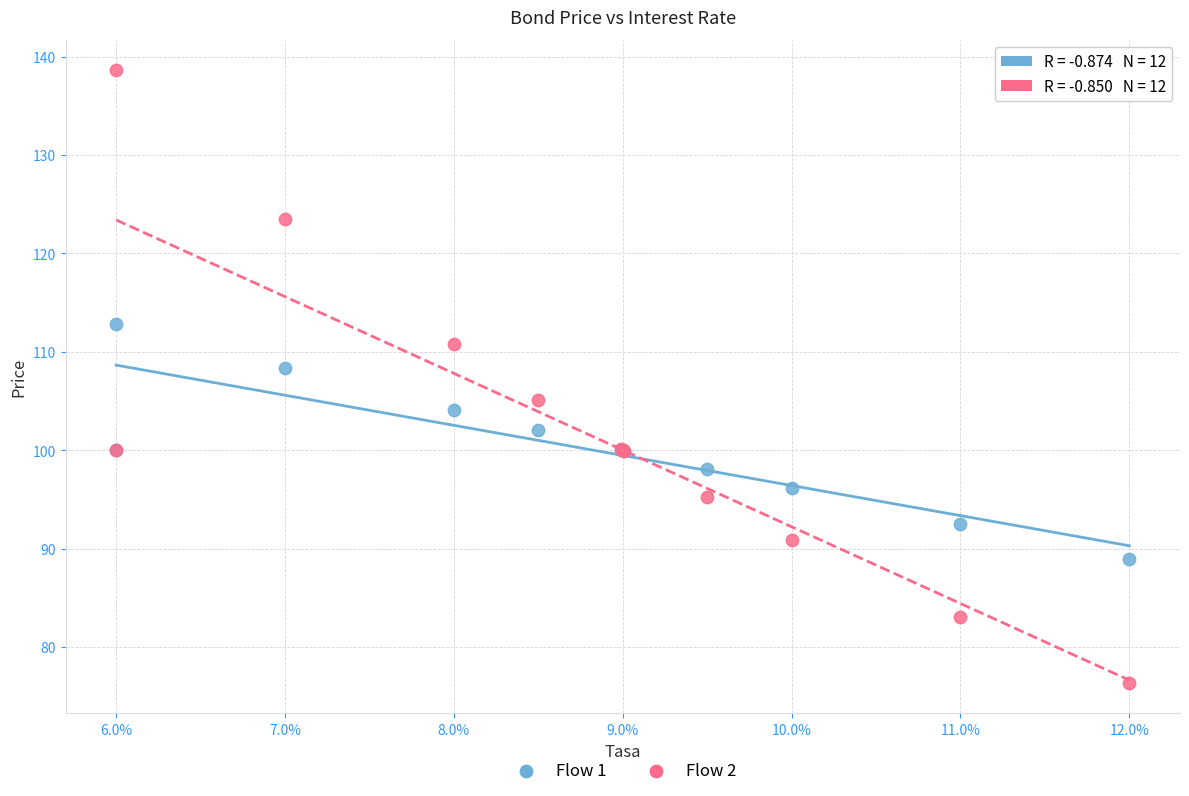

Which series reaches the maximum Y coordinate?

Flow 2